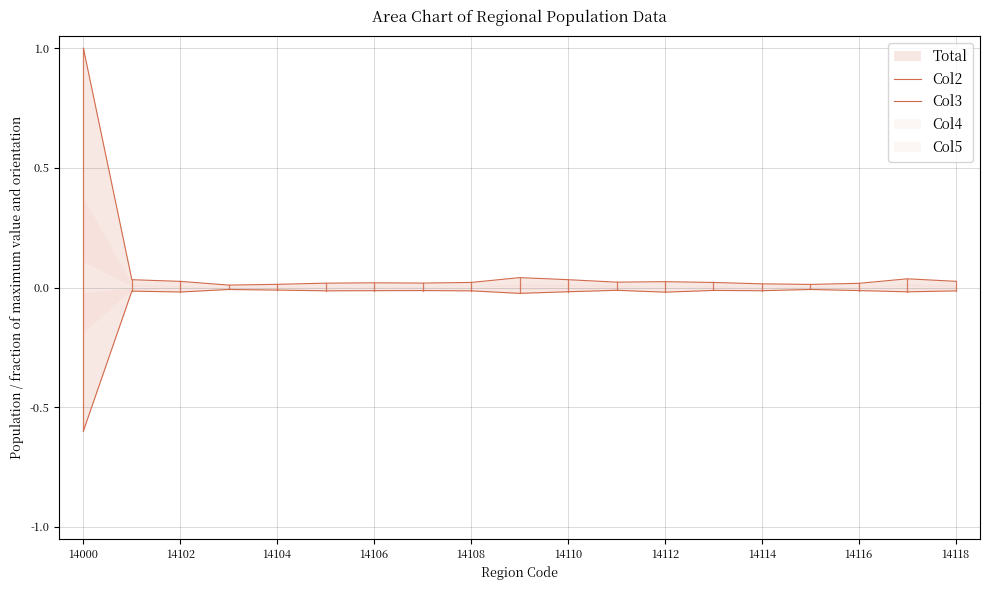

True or false: Col2 has more than 2 points higher than both neighbors.

True